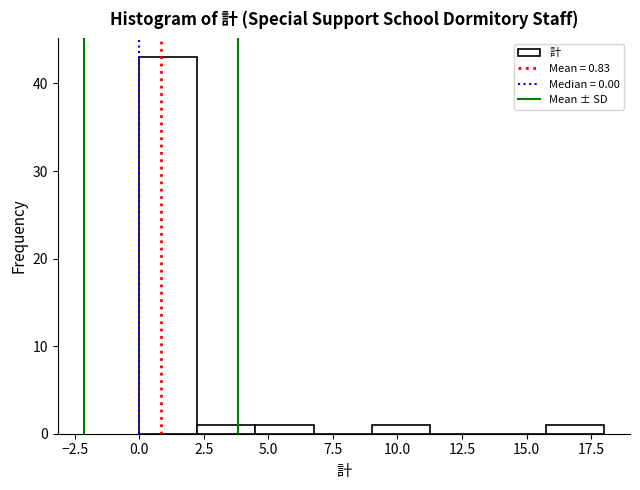

What is the height of the bar covering 15.75 to 18.00 on the x-axis? Neither the bar edges nor the heights are printed on the chart, so give them approximately, as read against the axes.

1